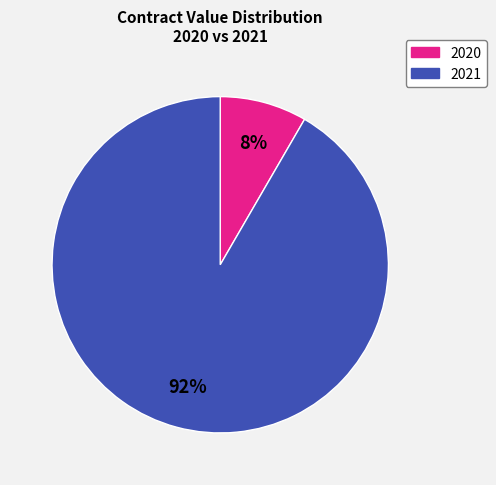

Does any single category account for the majority?

Yes